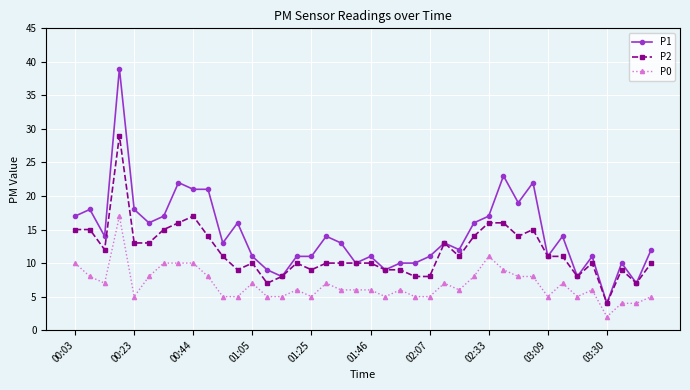

What is the difference between the maximum and minimum values in the P0 series?

15